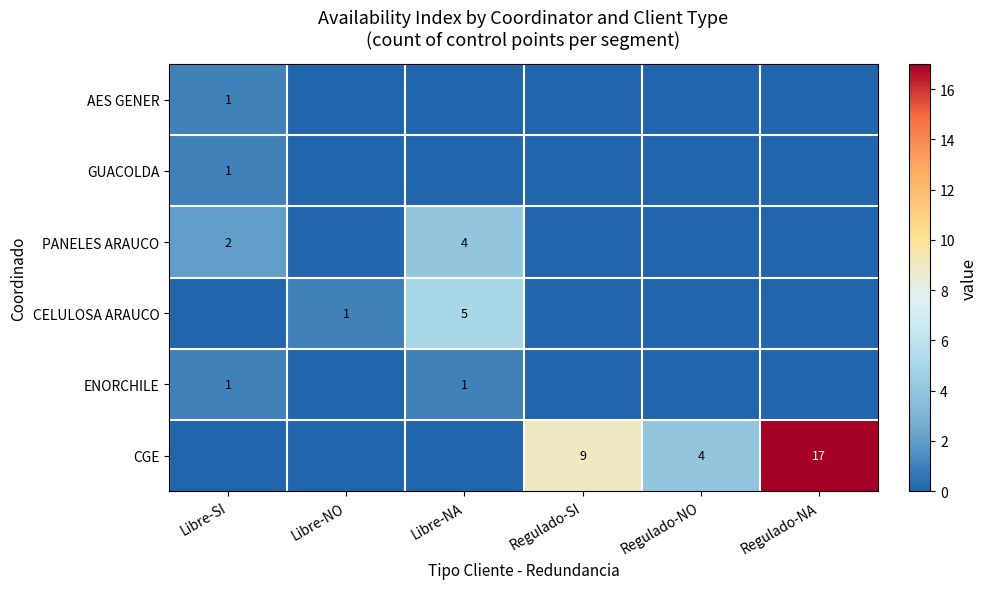

At how many categories does at least one series exceed 5?

2